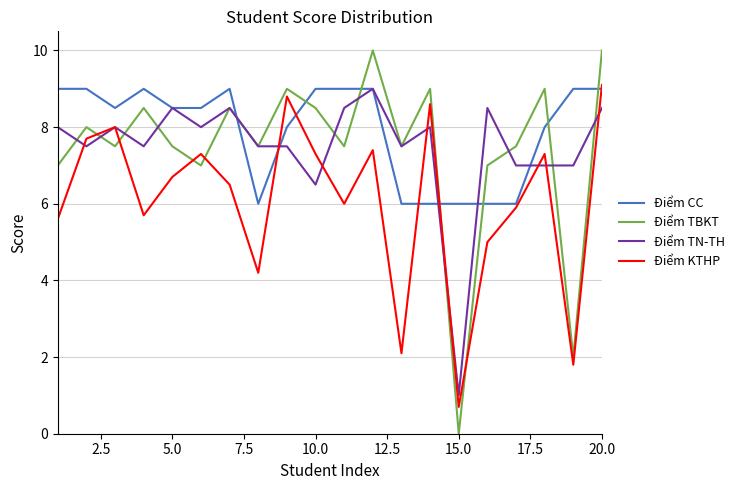

Which series has the largest total across all categories?

Điểm CC